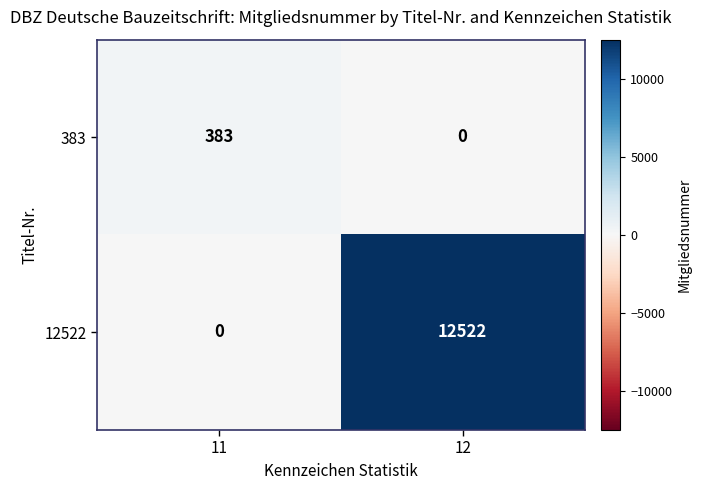

Which category has the highest value in the 12522 series?

12